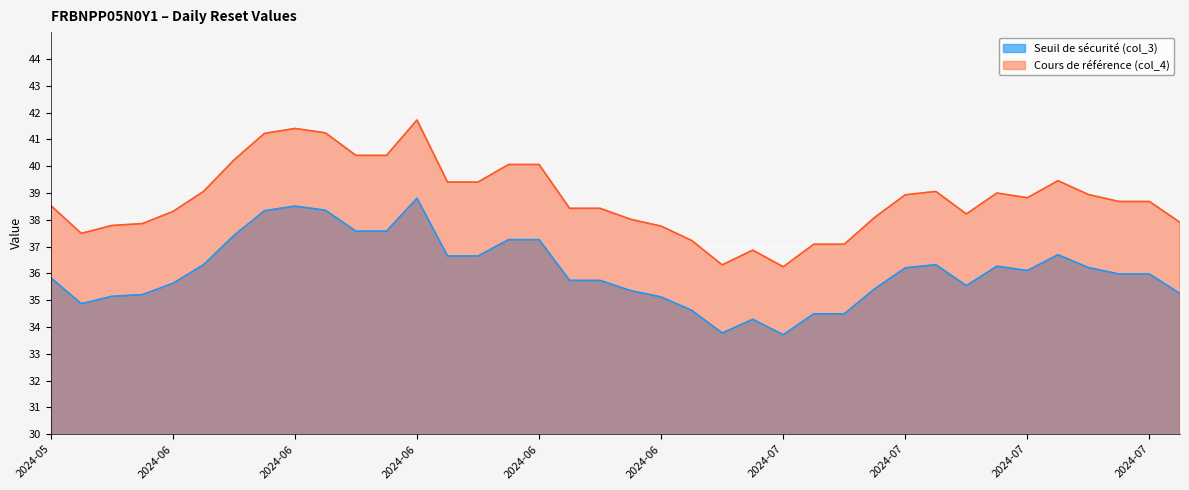

At 2024-07-16, list the series in order from smallest to largest.

Seuil de sécurité (col_3), Cours de référence (col_4)